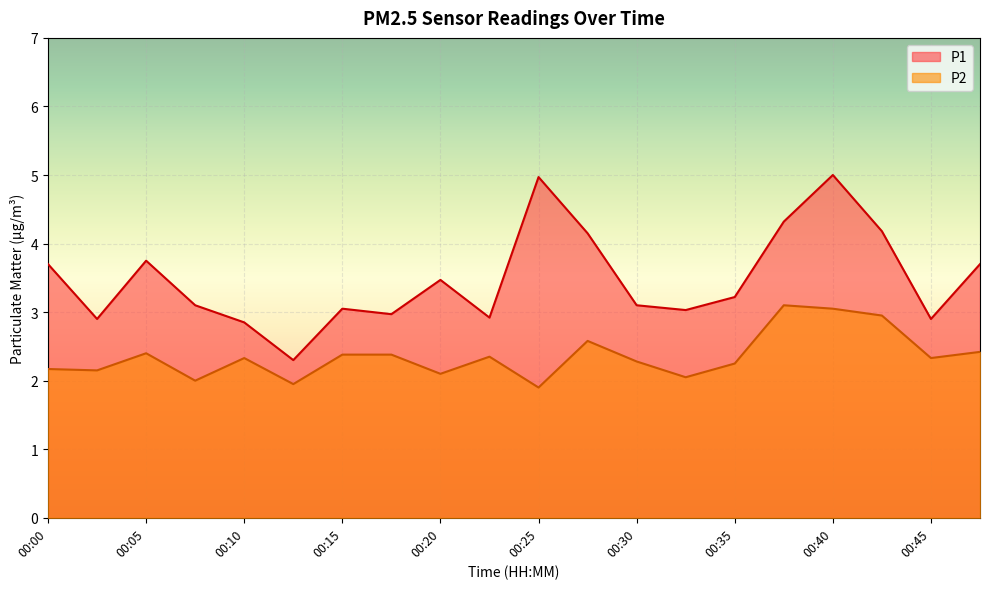

The P2 series shows 1.0 at 00:35. True or false?

False